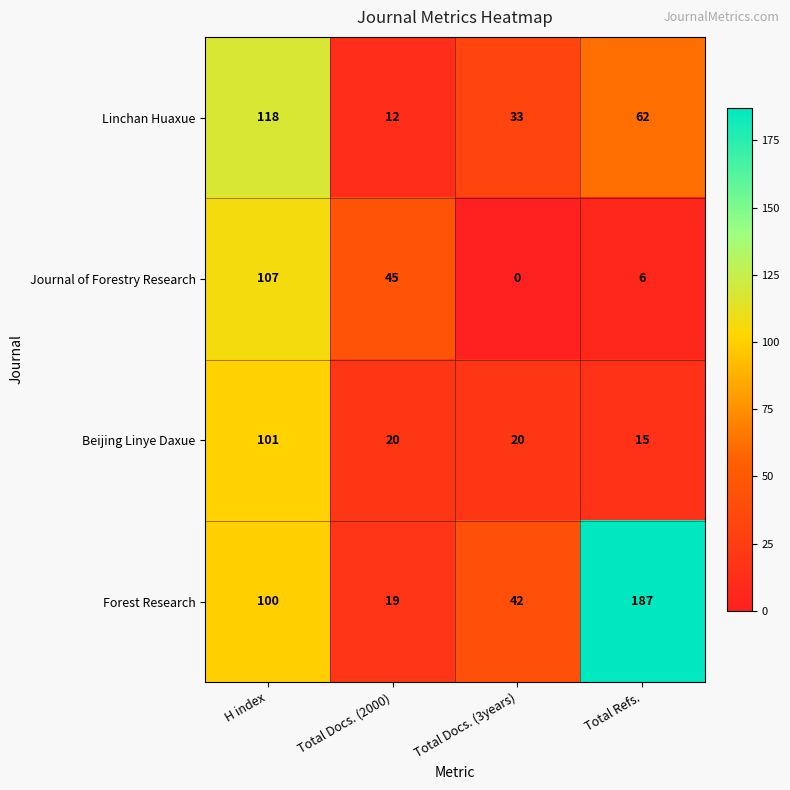

List the series in order of their peak value, highest first.

Forest Research, Linchan Huaxue, Journal of Forestry Research, Beijing Linye Daxue